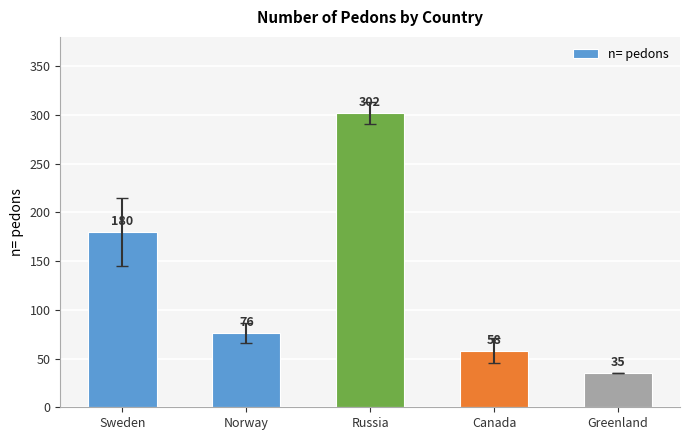

How many data points are less than 76?

2